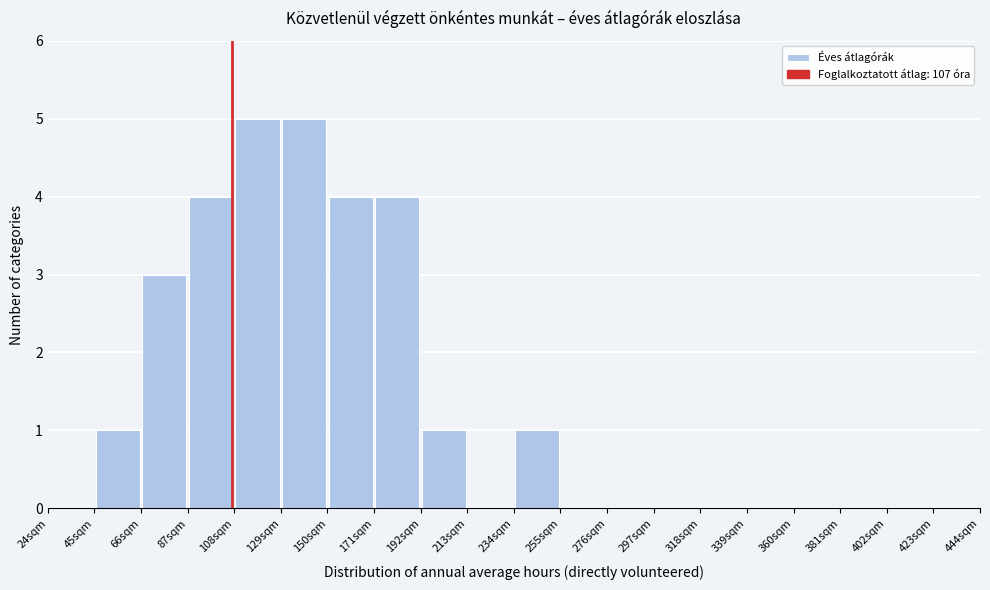

How tall is the bar that spans 66 to 87 on the x-axis? Neither the bar edges nor the heights are printed on the chart, so give them approximately, as read against the axes.

3